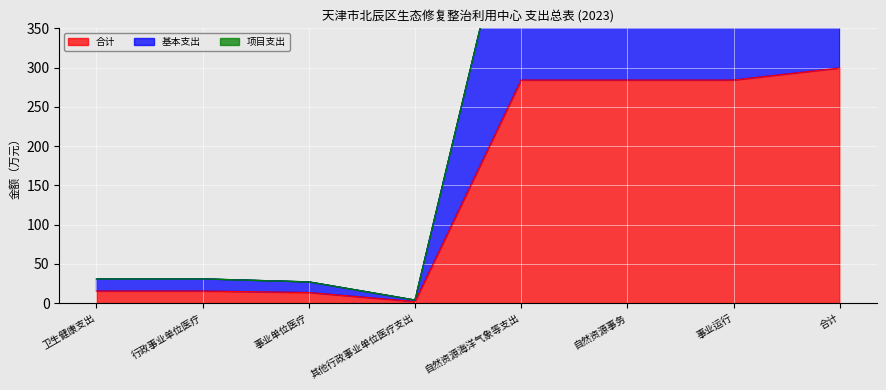

True or false: 合计 has a value of 465.1 at 自然资源海洋气象等支出.

False